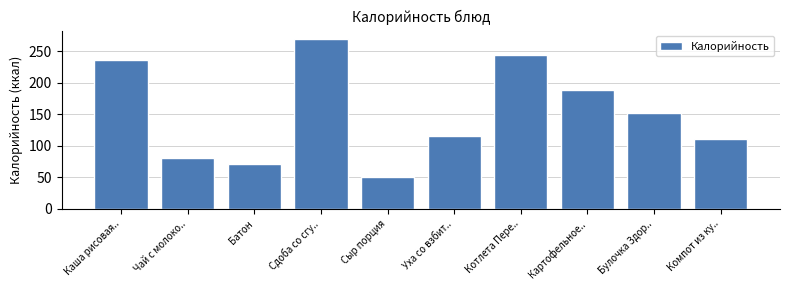

Reading left to right, list all the values displayed in this chart.

Каша рисовая..=236.0	Чай с молоко..=81.0	Батон=70.4	Сдоба со сгу..=269.0	Сыр порция=50.3	Уха со взбит..=116.0	Котлета Пере..=244.0	Картофельное..=189.0	Булочка Здор..=151.7	Компот из ку..=110.0